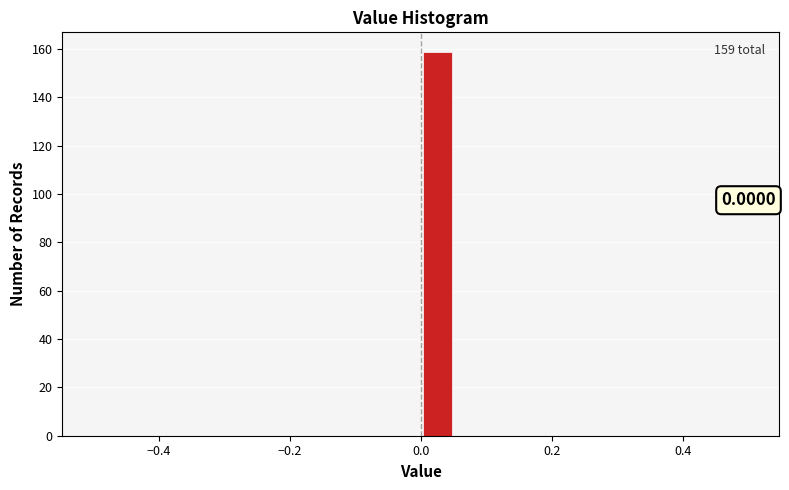

Around what value on the x-axis is the tallest bar? Give the approximate position of its centre, as read against the axis.

0.02